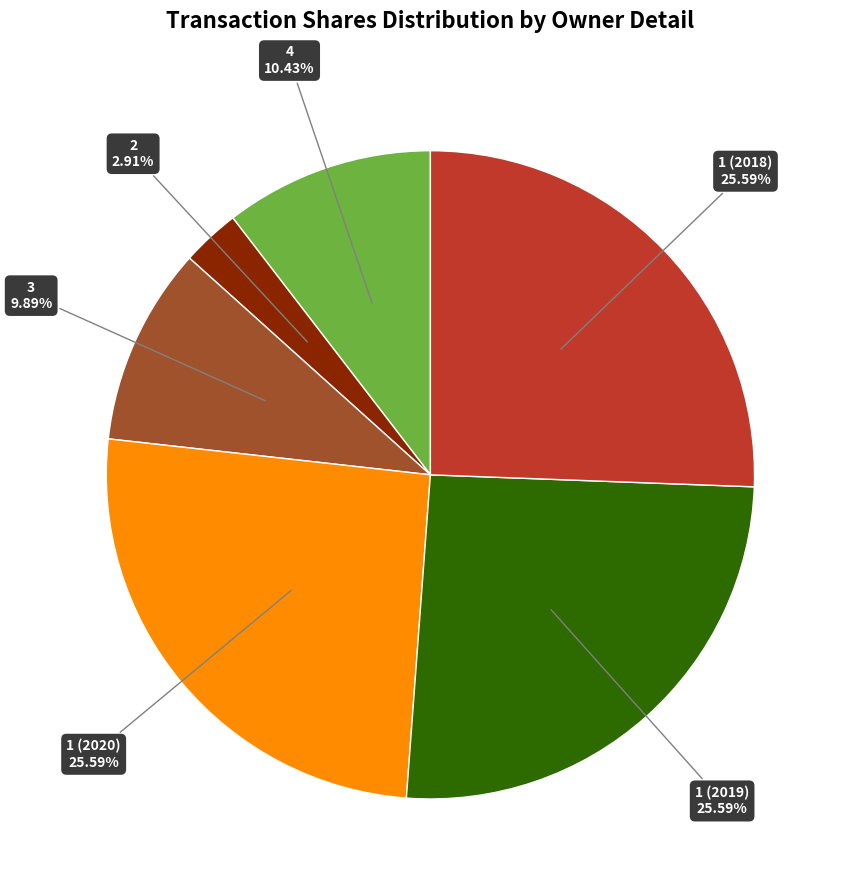

Is there any slice that represents more than half of the pie?

No